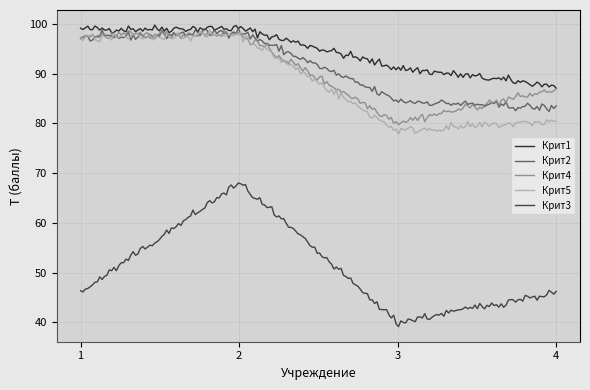

Does the chart display data point markers on the line(s)?

No